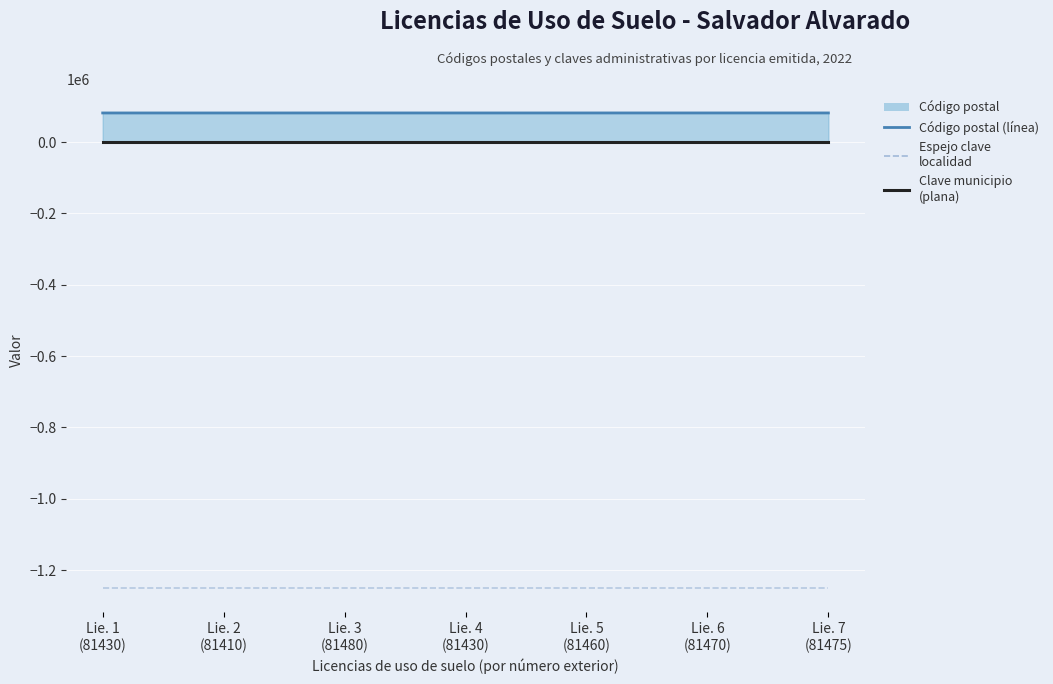

List the labels in order of Clave municipio value, smallest first.

Lie. 1
(81430), Lie. 2
(81410), Lie. 3
(81480), Lie. 4
(81430), Lie. 5
(81460), Lie. 6
(81470), Lie. 7
(81475)